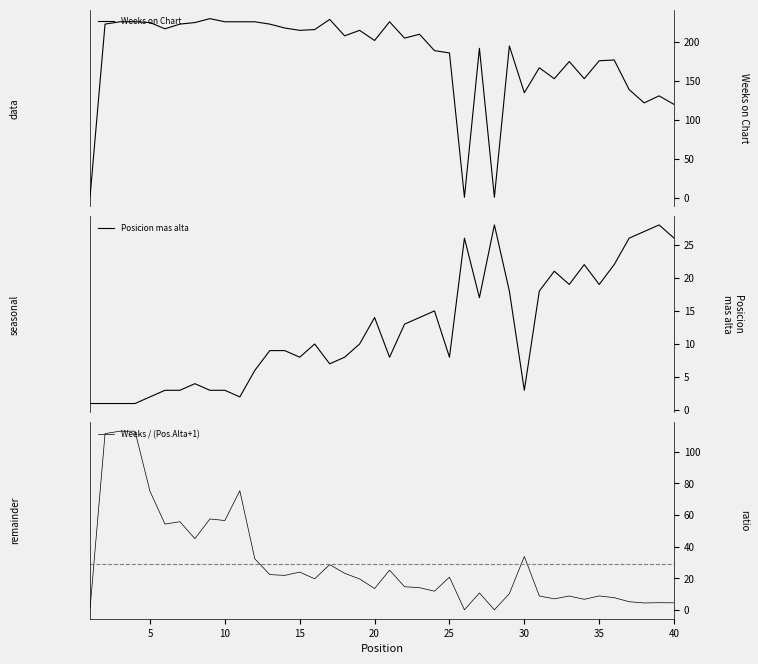

The Weeks / (Pos.Alta+1) series shows 96.2 at 10. True or false?

False